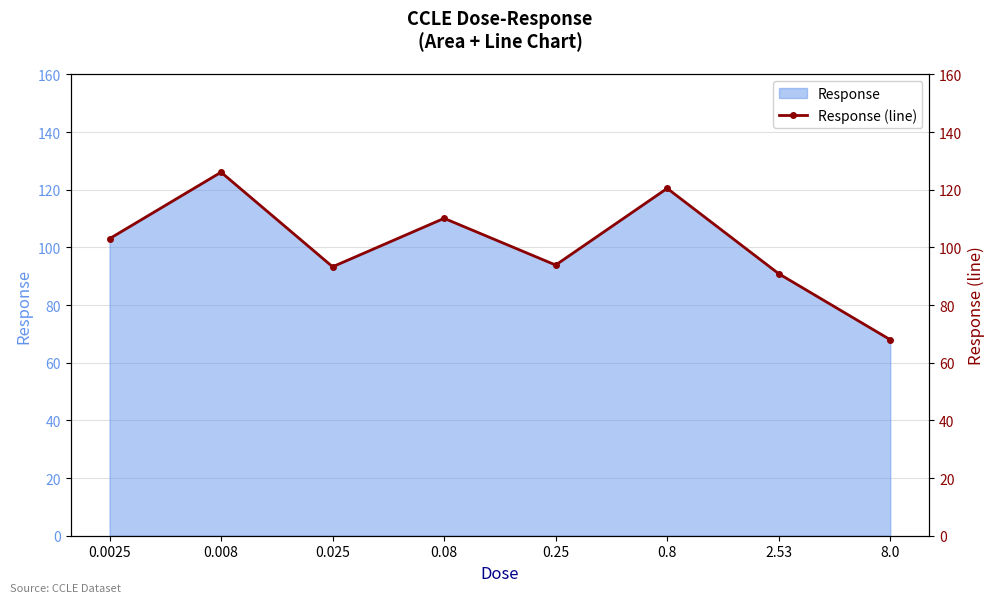

What is the maximum value shown in the chart?

126.1